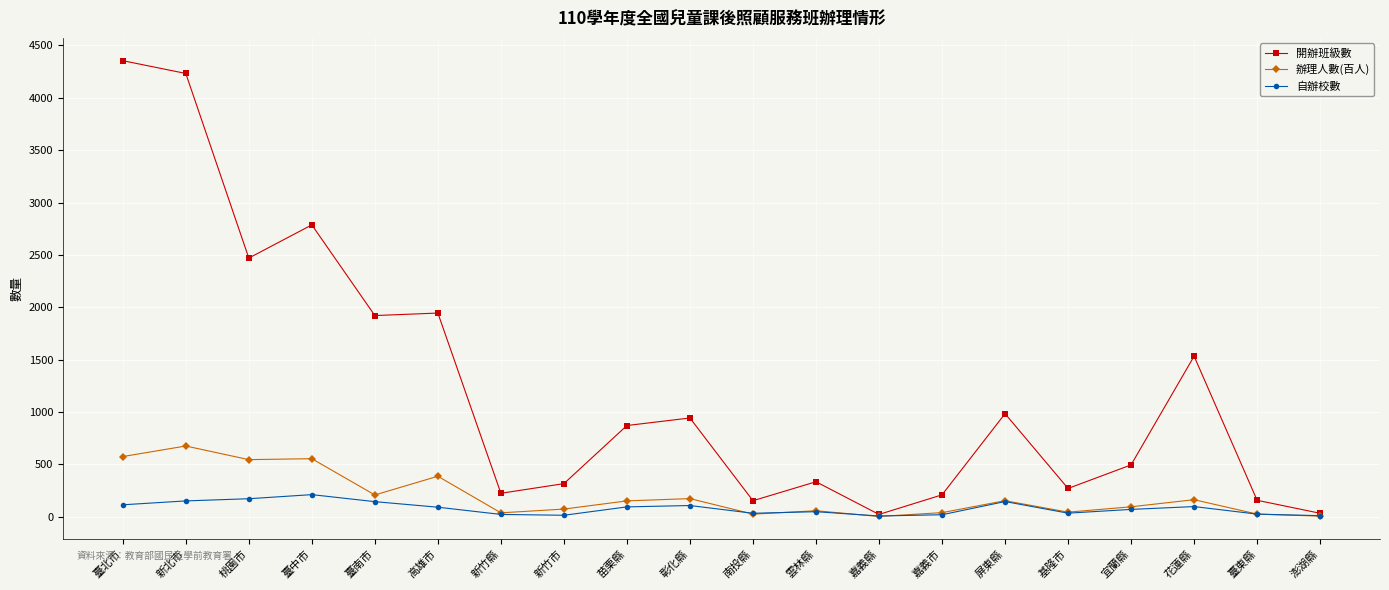

The 開辦班級數 series shows 1440.4 at 屏東縣. True or false?

False